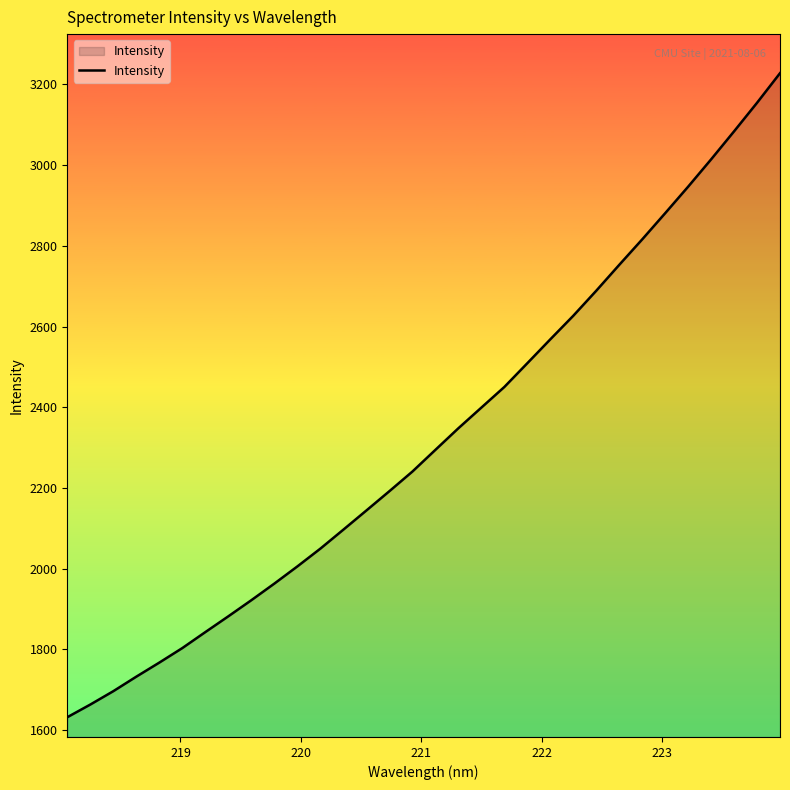

How many lines are shown in the chart?

1